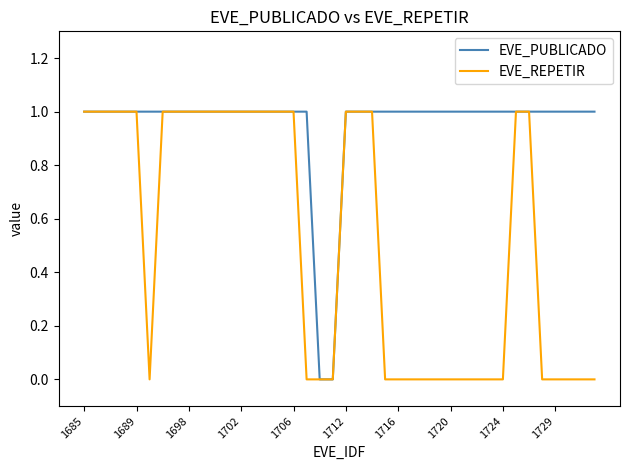

Which series has the largest total across all categories?

EVE_PUBLICADO